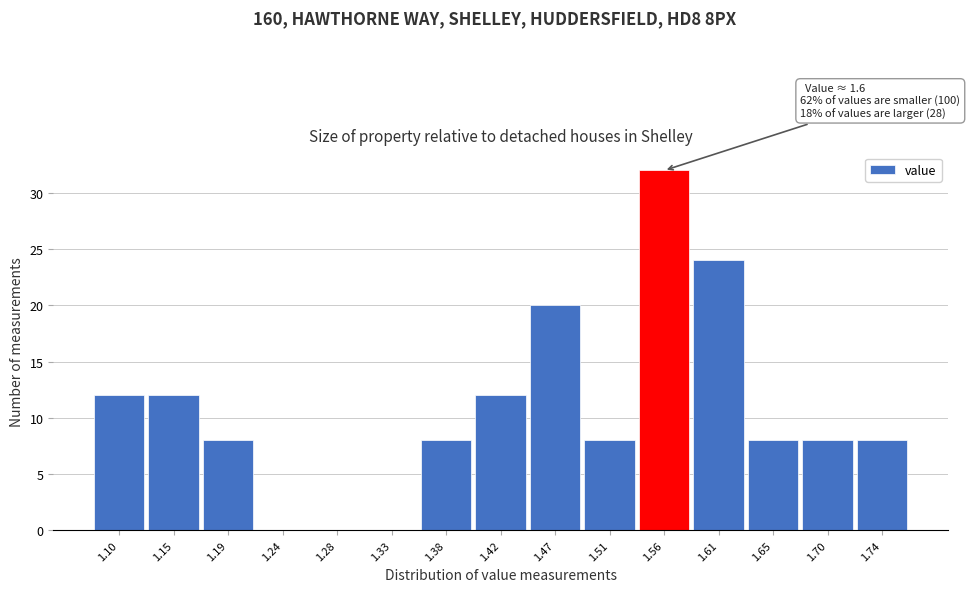

Reading left to right, list all the values displayed in this chart.

1.10=12	1.15=12	1.19=8	1.24=0	1.28=0	1.33=0	1.38=8	1.42=12	1.47=20	1.51=8	1.56=32	1.61=24	1.65=8	1.70=8	1.74=8